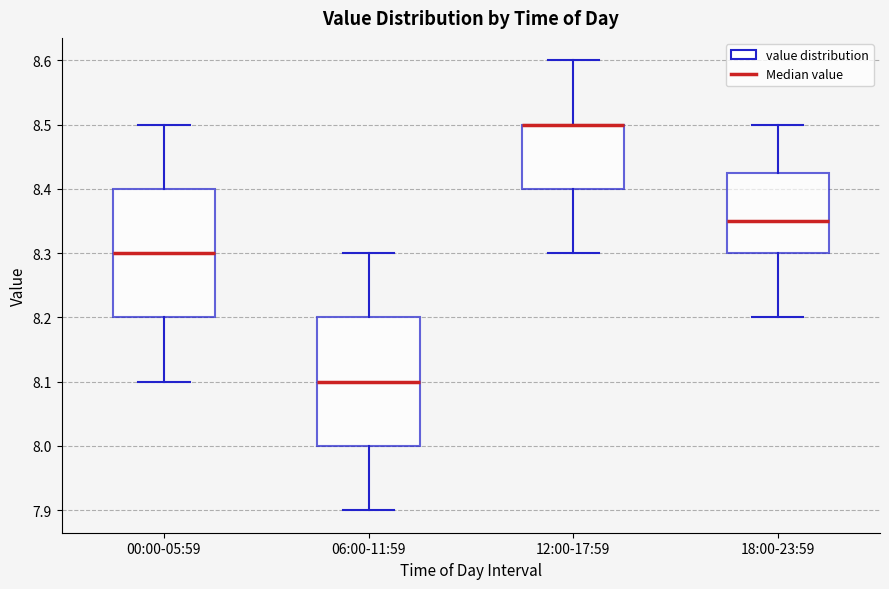

Where is the lower edge of the box for 00:00-05:59 on the y-axis? The values are not printed on the chart, so give them approximately, as read against the axis.

8.20